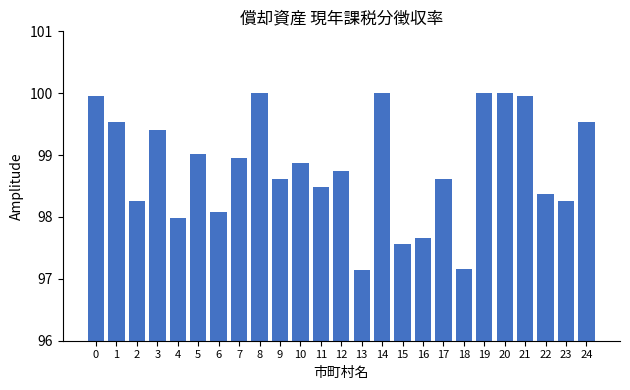

What is the value of the 6th bar from the left?

99.0